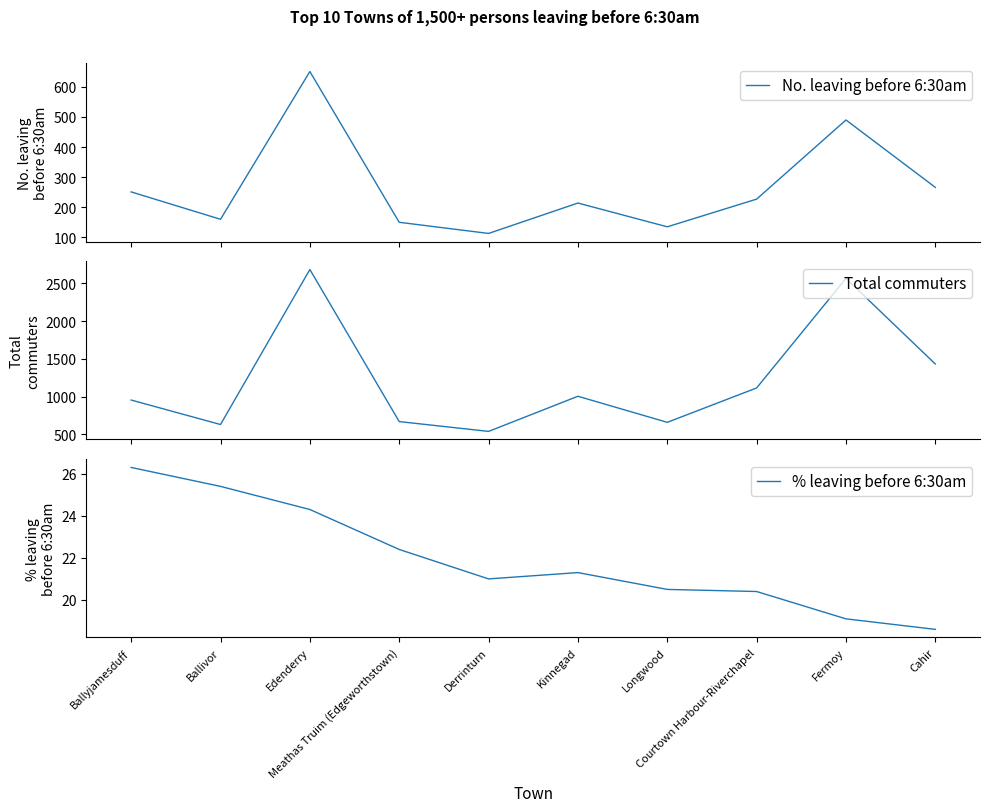

What is the difference between the highest and lowest values at Kinnegad?

982.7